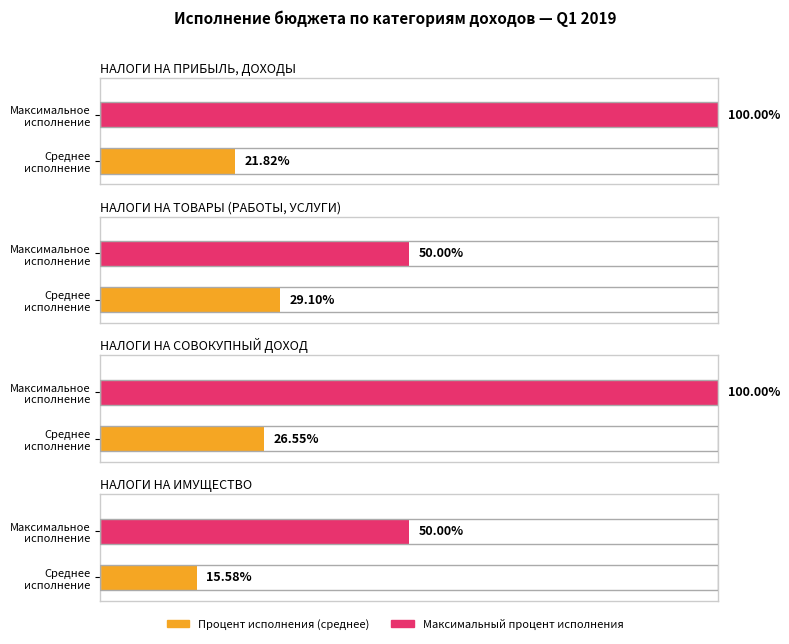

Does the chart contain stacked bars?

No